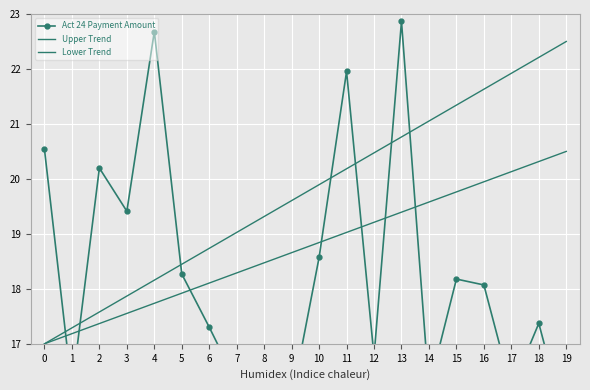

How many lines are shown in the chart?

3